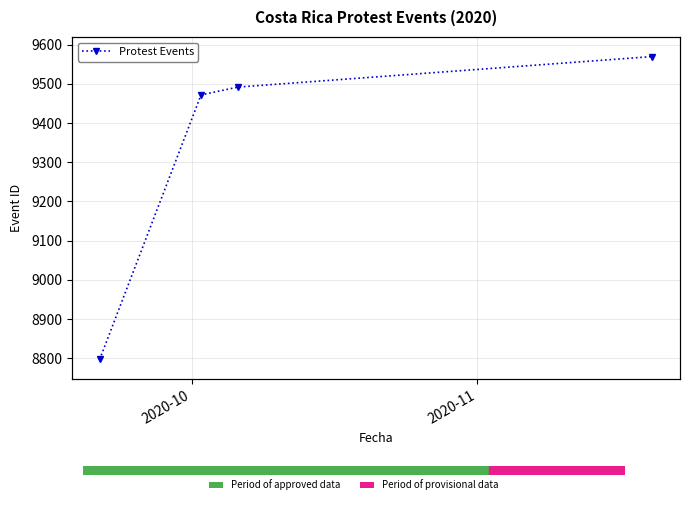

What is the difference between the second highest and second lowest values?

20